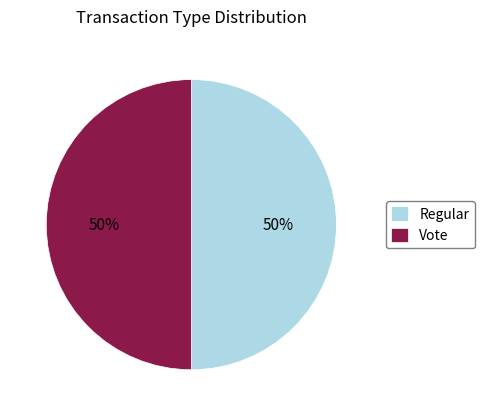

What percentage is the Vote slice, to the nearest percent?

50%